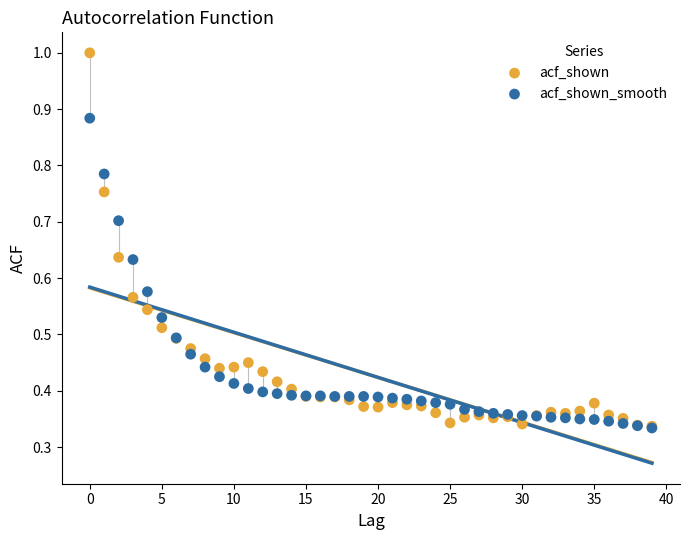

What are all the series names shown in the legend?

acf_shown, acf_shown_smooth